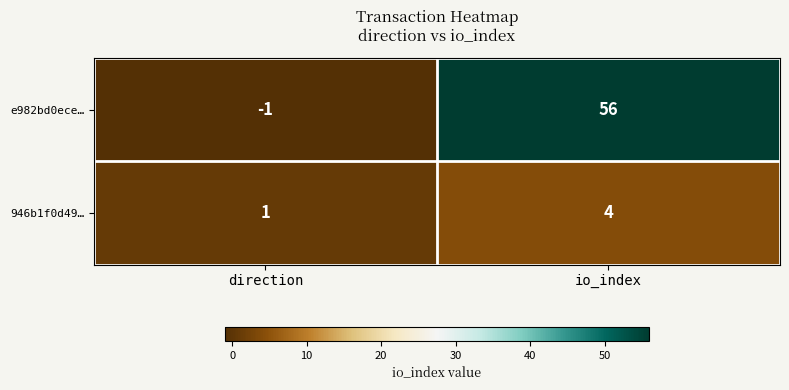

At which category does the chart reach its minimum across all series?

direction